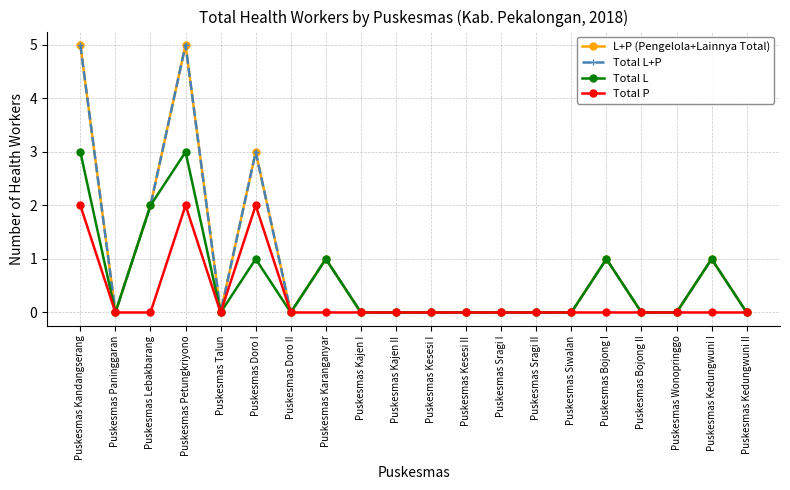

Rank the series at Puskesmas Kesesi I from highest to lowest value.

L+P (Pengelola+Lainnya Total), Total L+P, Total L, Total P